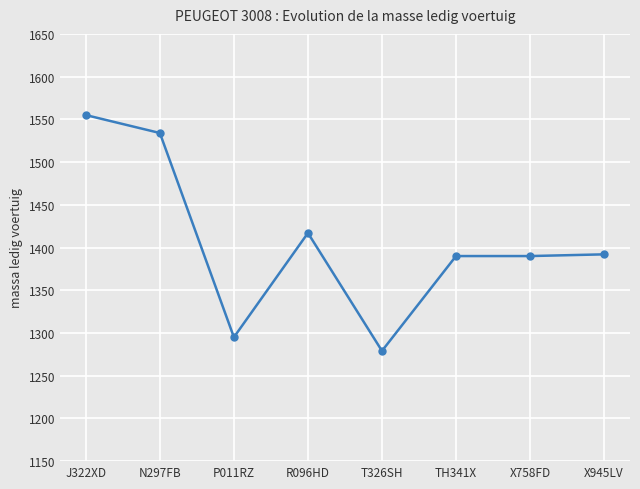

What is the difference between the maximum and minimum values?

276